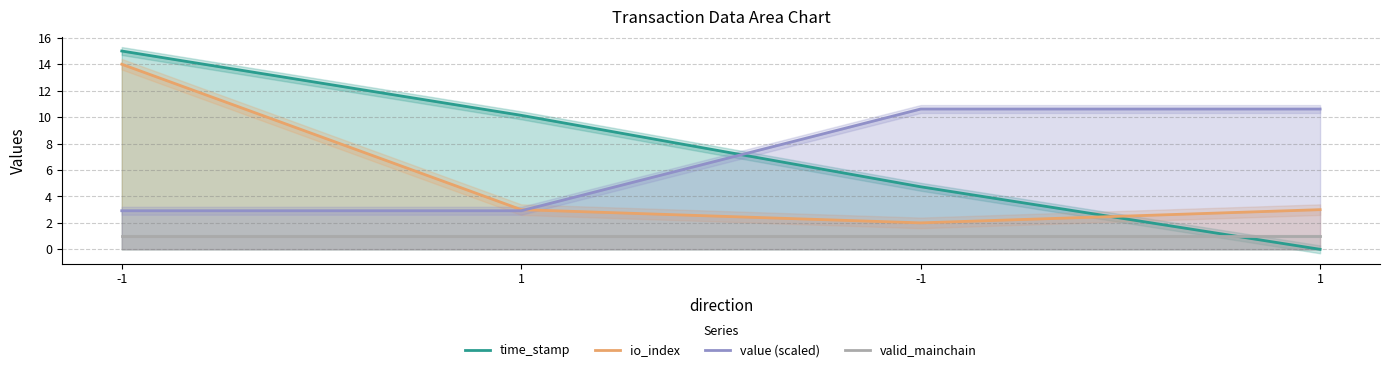

Reading right to left, transcribe all the data shown in this chart.

time_stamp: 0.0	4.7	10.1	15.0
io_index: 3.0	2.0	3.0	14.0
value (scaled): 10.6	10.6	2.9	2.9
valid_mainchain: 1.0	1.0	1.0	1.0